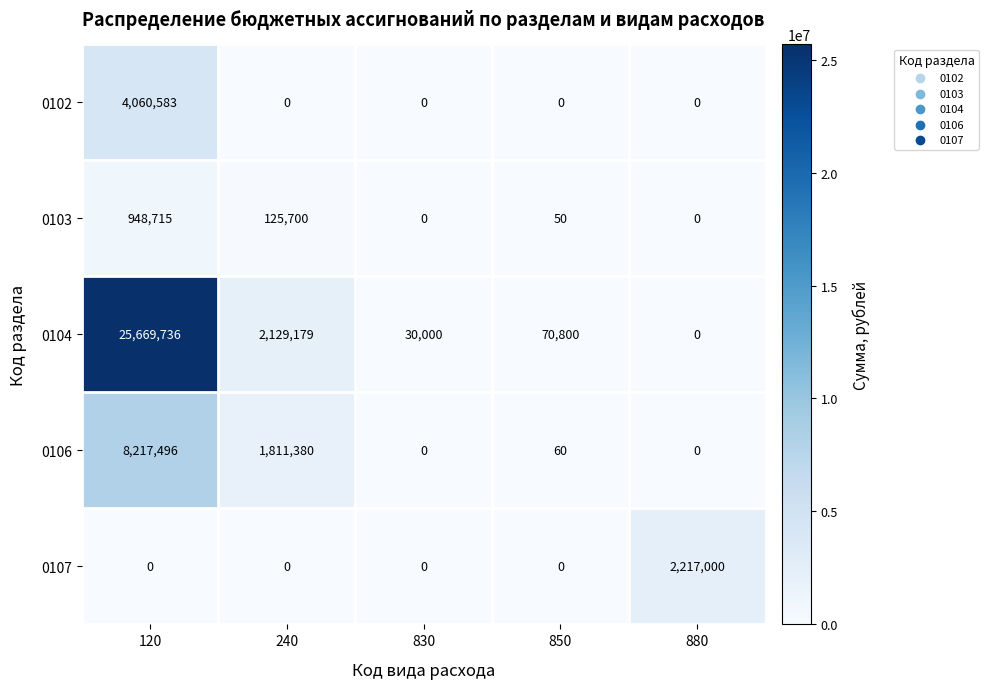

Reading right to left, extract all data points from this chart.

0102: 0	0	0	0	4060583
0103: 0	50	0	125700	948715
0104: 0	70800	30000	2129179	25669736
0106: 0	60	0	1811380	8217496
0107: 2217000	0	0	0	0